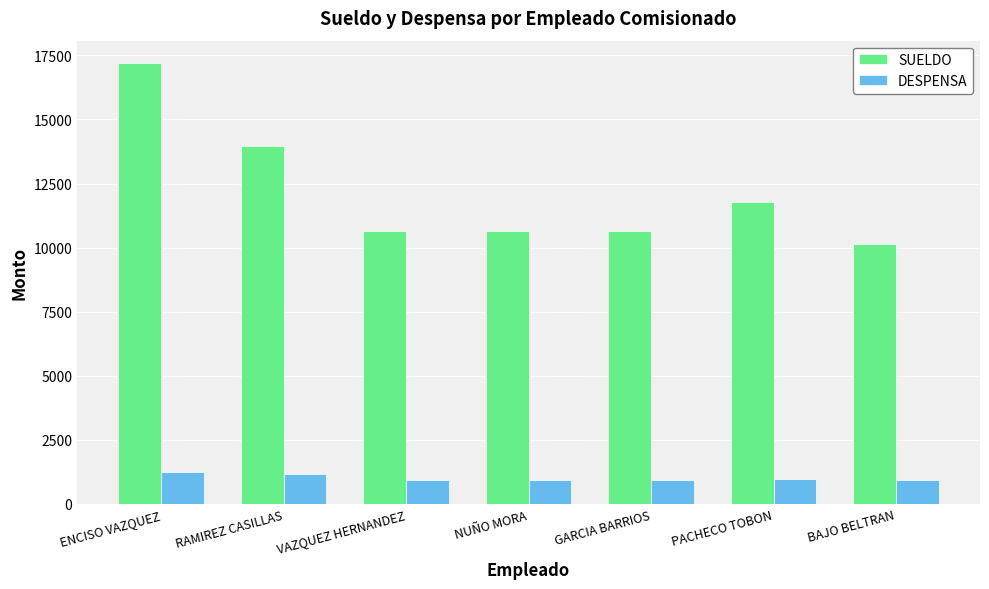

What is the difference between the highest and lowest values at GARCIA BARRIOS?

9705